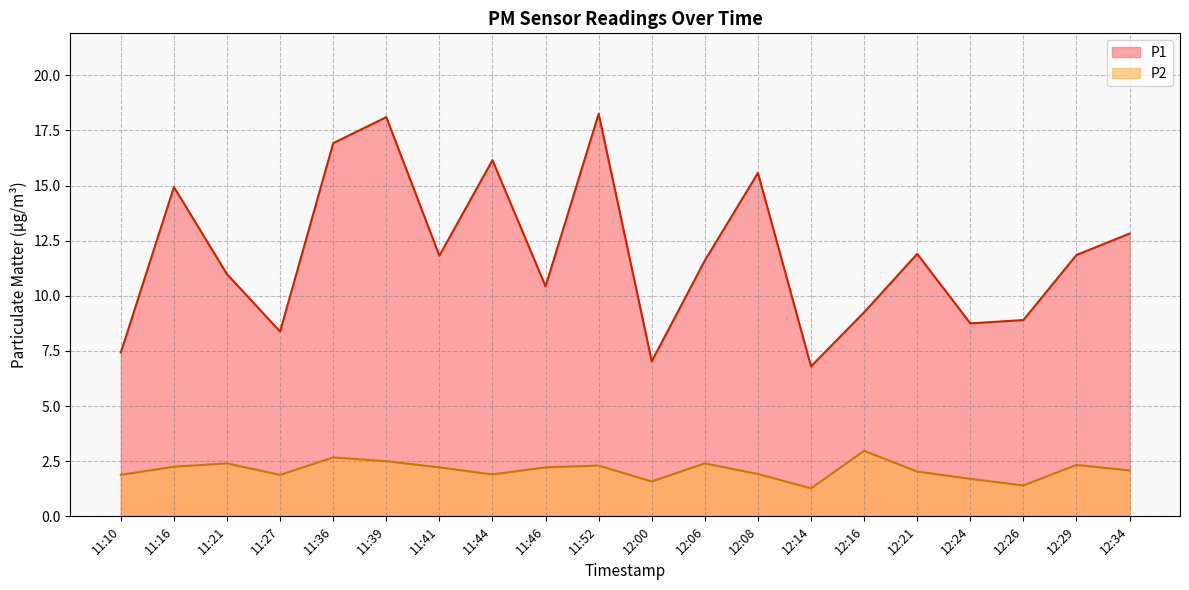

At which category is the sum across all series the highest?

11:39